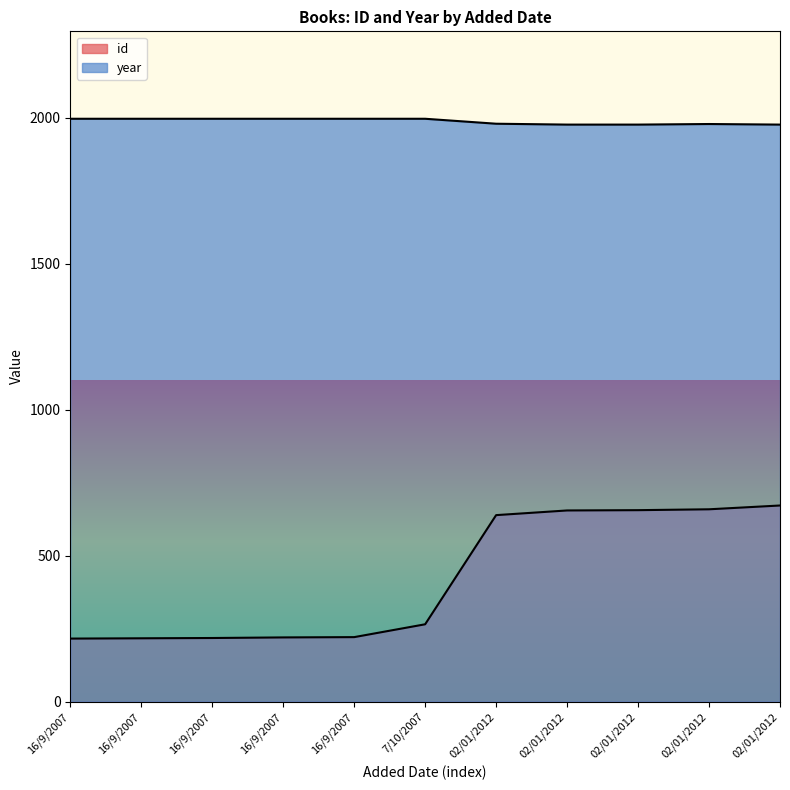

At which label is year closest to 1987?

02/01/2012